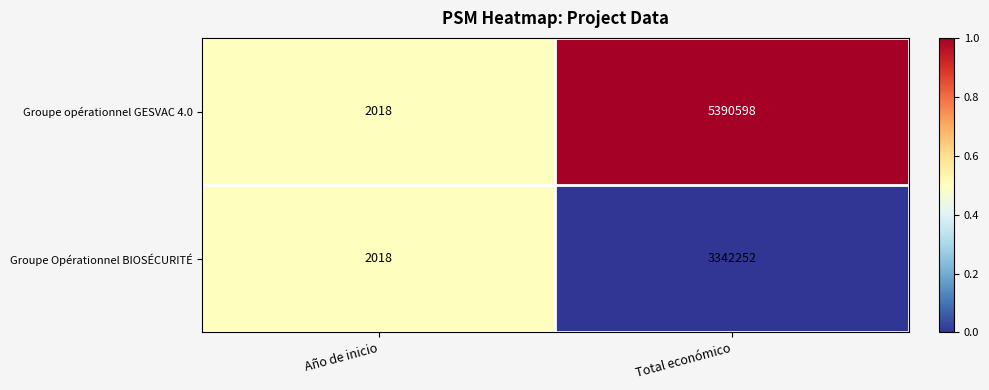

What is the total value across all series at Total económico?

8732850